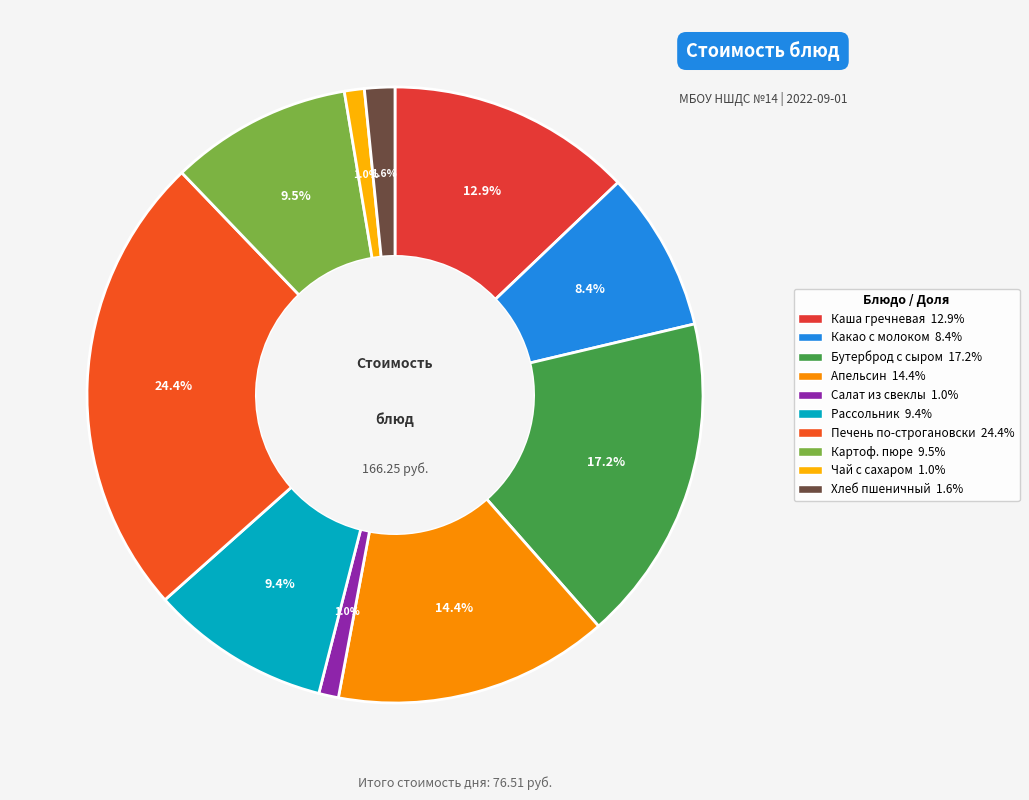

Count the number of slices in the pie.

10